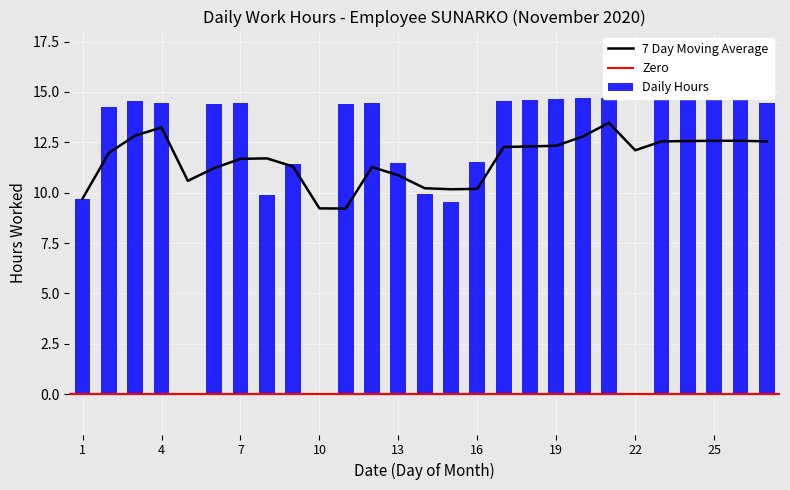

Reading right to left, list all the values displayed in this chart.

27=14.5	26=14.7	25=14.7	24=14.7	23=14.6	22=0.0	21=14.7	20=14.7	19=14.7	18=14.6	17=14.6	16=11.5	15=9.5	14=9.9	13=11.5	12=14.4	11=14.4	10=0.0	9=11.4	8=9.9	7=14.4	6=14.4	5=0.0	4=14.4	3=14.6	2=14.2	1=9.7